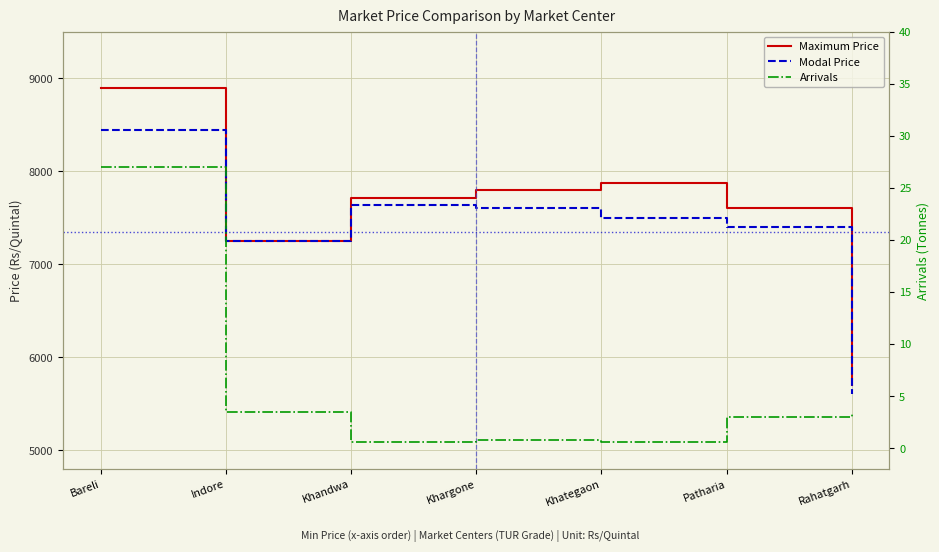

What value does the Maximum Price series have at Khandwa?

7715.0